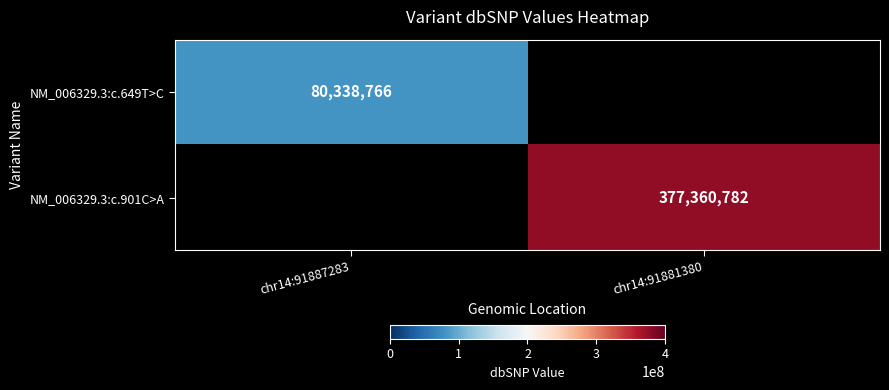

The NM_006329.3:c.649T>C series shows 80338766 at chr14:91887283. True or false?

True